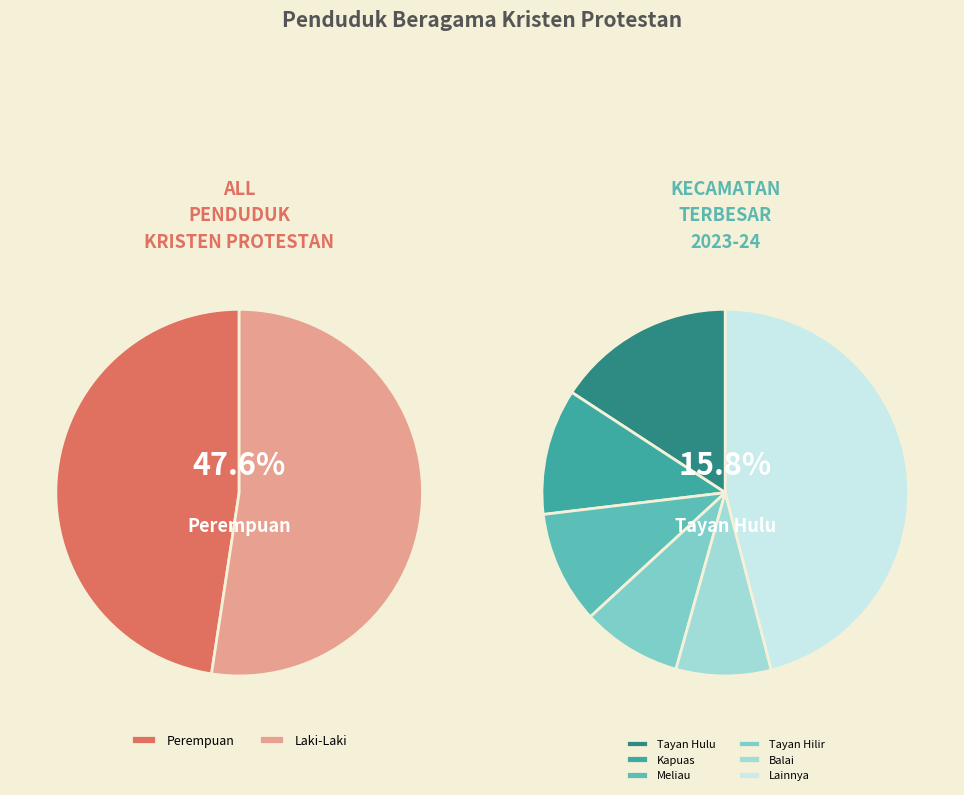

Rank the series at Tayan Hulu from lowest to highest value.

Perempuan, Laki-Laki